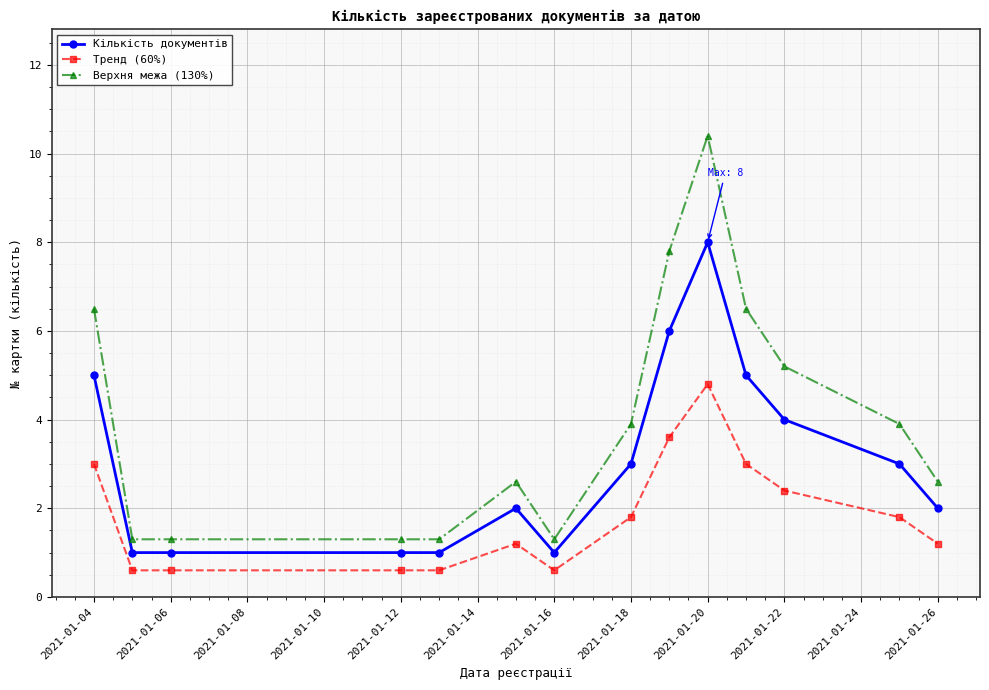

What are all the series names shown in the legend?

Кількість документів, Тренд (60%), Верхня межа (130%)